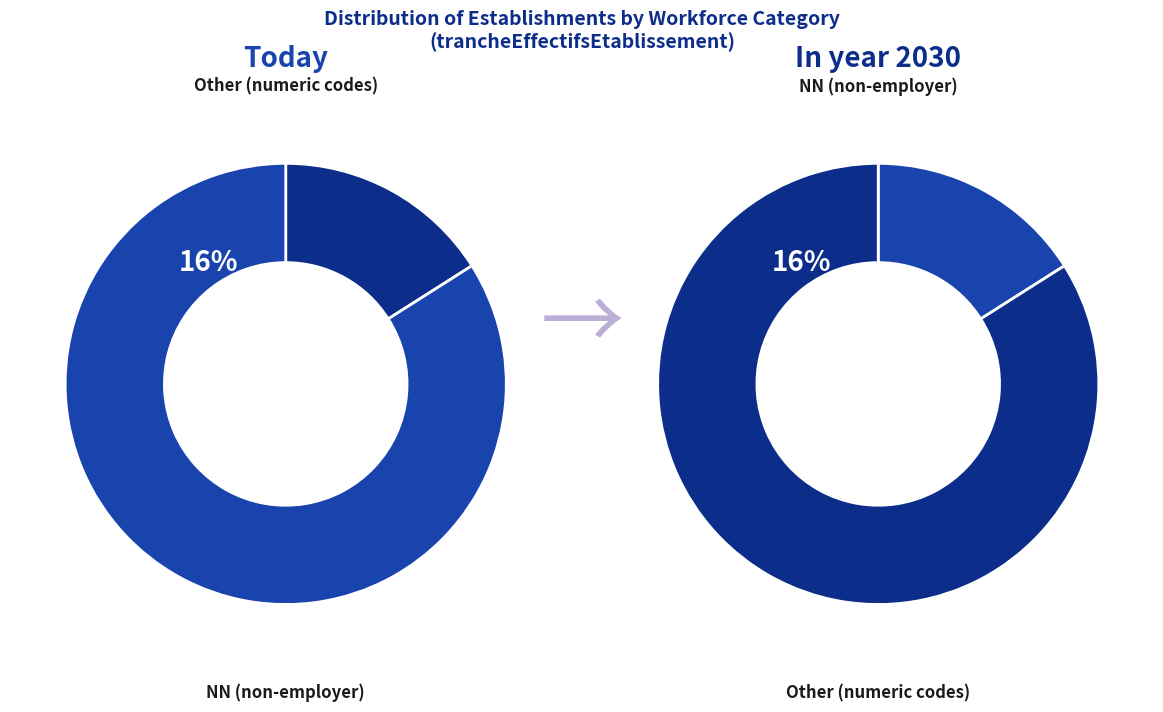

Is 04 the majority of the pie?

No